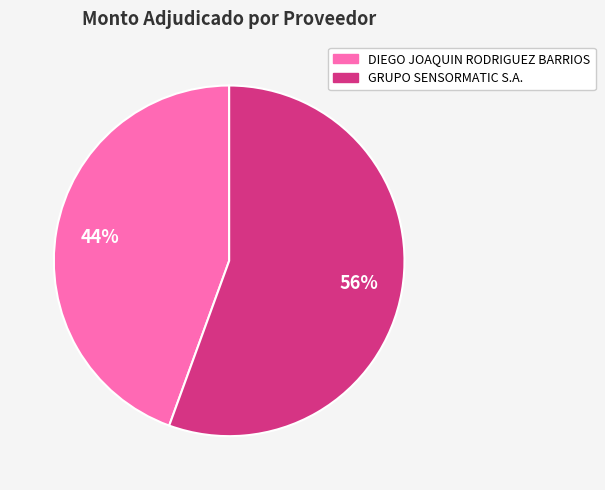

To the nearest percent, what is the combined percentage of GRUPO SENSORMATIC S.A. and DIEGO JOAQUIN RODRIGUEZ BARRIOS?

100%